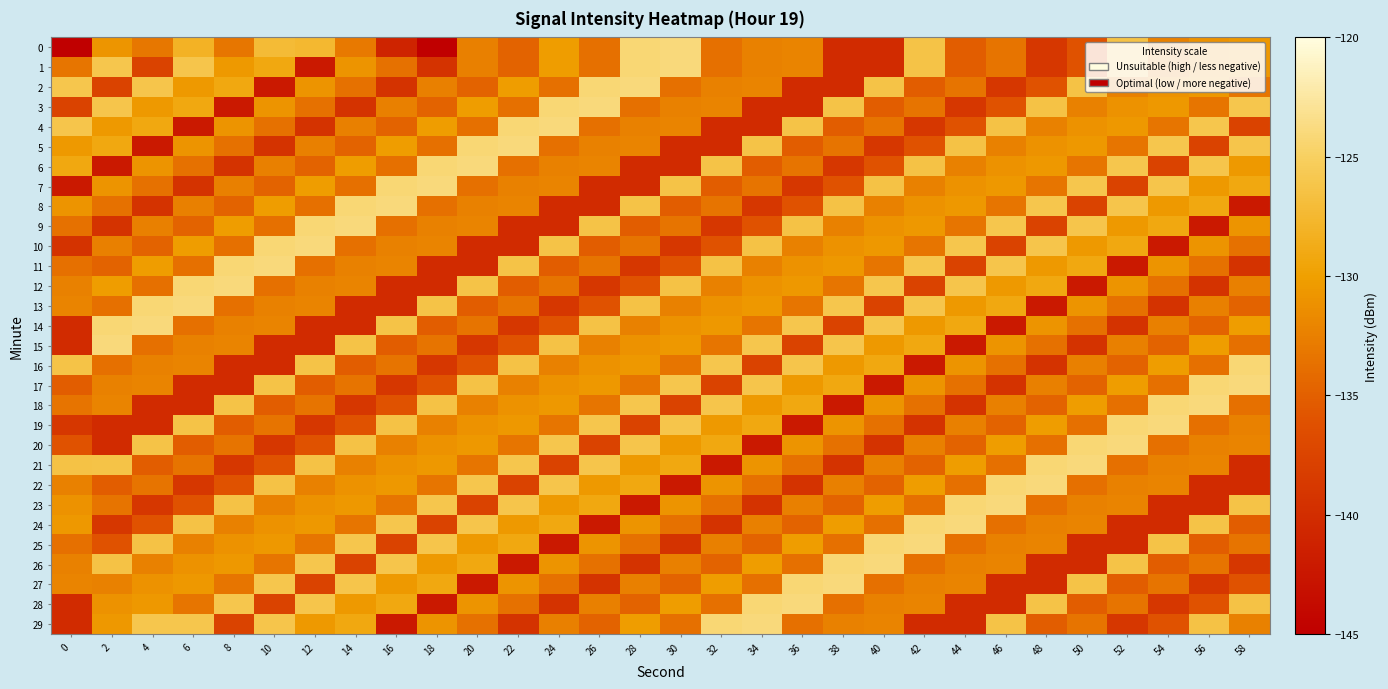

Reading right to left, what are all the values shown in this chart?

0: 58=-130.6	56=-131.0	54=-132.3	52=-126.4	50=-136.0	48=-138.9	46=-133.4	44=-135.2	42=-126.3	40=-140.1	38=-140.2	36=-132.2	34=-132.4	32=-133.8	30=-124.0	28=-124.2	26=-133.8	24=-130.2	22=-134.7	20=-132.4	18=-145.2	16=-141.0	14=-133.1	12=-127.5	10=-127.2	8=-133.2	6=-128.0	4=-133.1	2=-130.7	0=-219.3
1: 58=-130.6	56=-131.0	54=-132.3	52=-126.4	50=-136.0	48=-138.9	46=-133.4	44=-135.2	42=-126.3	40=-140.1	38=-140.2	36=-132.2	34=-132.4	32=-133.8	30=-124.0	28=-124.2	26=-133.8	24=-130.2	22=-134.7	20=-132.4	18=-139.4	16=-133.6	14=-130.9	12=-142.2	10=-129.1	8=-130.4	6=-126.1	4=-137.6	2=-126.0	0=-133.3
2: 58=-133.3	56=-130.6	54=-131.0	52=-132.3	50=-126.4	48=-136.0	46=-138.9	44=-133.4	42=-135.2	40=-126.3	38=-140.1	36=-140.2	34=-132.2	32=-132.4	30=-133.8	28=-124.0	26=-124.2	24=-133.8	22=-130.2	20=-134.7	18=-132.4	16=-139.4	14=-133.6	12=-130.9	10=-142.2	8=-129.1	6=-130.4	4=-126.1	2=-137.6	0=-126.0
3: 58=-126.0	56=-133.3	54=-130.6	52=-131.0	50=-132.3	48=-126.4	46=-136.0	44=-138.9	42=-133.4	40=-135.2	38=-126.3	36=-140.1	34=-140.2	32=-132.2	30=-132.4	28=-133.8	26=-124.0	24=-124.2	22=-133.8	20=-130.2	18=-134.7	16=-132.4	14=-139.4	12=-133.6	10=-130.9	8=-142.2	6=-129.1	4=-130.4	2=-126.1	0=-137.6
4: 58=-137.6	56=-126.0	54=-133.3	52=-130.6	50=-131.0	48=-132.3	46=-126.4	44=-136.0	42=-138.9	40=-133.4	38=-135.2	36=-126.3	34=-140.1	32=-140.2	30=-132.2	28=-132.4	26=-133.8	24=-124.0	22=-124.2	20=-133.8	18=-130.2	16=-134.7	14=-132.4	12=-139.4	10=-133.6	8=-130.9	6=-142.2	4=-129.1	2=-130.4	0=-126.1
5: 58=-126.1	56=-137.6	54=-126.0	52=-133.3	50=-130.6	48=-131.0	46=-132.3	44=-126.4	42=-136.0	40=-138.9	38=-133.4	36=-135.2	34=-126.3	32=-140.1	30=-140.2	28=-132.2	26=-132.4	24=-133.8	22=-124.0	20=-124.2	18=-133.8	16=-130.2	14=-134.7	12=-132.4	10=-139.4	8=-133.6	6=-130.9	4=-142.2	2=-129.1	0=-130.4
6: 58=-130.4	56=-126.1	54=-137.6	52=-126.0	50=-133.3	48=-130.6	46=-131.0	44=-132.3	42=-126.4	40=-136.0	38=-138.9	36=-133.4	34=-135.2	32=-126.3	30=-140.1	28=-140.2	26=-132.2	24=-132.4	22=-133.8	20=-124.0	18=-124.2	16=-133.8	14=-130.2	12=-134.7	10=-132.4	8=-139.4	6=-133.6	4=-130.9	2=-142.2	0=-129.1
7: 58=-129.1	56=-130.4	54=-126.1	52=-137.6	50=-126.0	48=-133.3	46=-130.6	44=-131.0	42=-132.3	40=-126.4	38=-136.0	36=-138.9	34=-133.4	32=-135.2	30=-126.3	28=-140.1	26=-140.2	24=-132.2	22=-132.4	20=-133.8	18=-124.0	16=-124.2	14=-133.8	12=-130.2	10=-134.7	8=-132.4	6=-139.4	4=-133.6	2=-130.9	0=-142.2
8: 58=-142.2	56=-129.1	54=-130.4	52=-126.1	50=-137.6	48=-126.0	46=-133.3	44=-130.6	42=-131.0	40=-132.3	38=-126.4	36=-136.0	34=-138.9	32=-133.4	30=-135.2	28=-126.3	26=-140.1	24=-140.2	22=-132.2	20=-132.4	18=-133.8	16=-124.0	14=-124.2	12=-133.8	10=-130.2	8=-134.7	6=-132.4	4=-139.4	2=-133.6	0=-130.9
9: 58=-130.9	56=-142.2	54=-129.1	52=-130.4	50=-126.1	48=-137.6	46=-126.0	44=-133.3	42=-130.6	40=-131.0	38=-132.3	36=-126.4	34=-136.0	32=-138.9	30=-133.4	28=-135.2	26=-126.3	24=-140.1	22=-140.2	20=-132.2	18=-132.4	16=-133.8	14=-124.0	12=-124.2	10=-133.8	8=-130.2	6=-134.7	4=-132.4	2=-139.4	0=-133.6
10: 58=-133.6	56=-130.9	54=-142.2	52=-129.1	50=-130.4	48=-126.1	46=-137.6	44=-126.0	42=-133.3	40=-130.6	38=-131.0	36=-132.3	34=-126.4	32=-136.0	30=-138.9	28=-133.4	26=-135.2	24=-126.3	22=-140.1	20=-140.2	18=-132.2	16=-132.4	14=-133.8	12=-124.0	10=-124.2	8=-133.8	6=-130.2	4=-134.7	2=-132.4	0=-139.4
11: 58=-139.4	56=-133.6	54=-130.9	52=-142.2	50=-129.1	48=-130.4	46=-126.1	44=-137.6	42=-126.0	40=-133.3	38=-130.6	36=-131.0	34=-132.3	32=-126.4	30=-136.0	28=-138.9	26=-133.4	24=-135.2	22=-126.3	20=-140.1	18=-140.2	16=-132.2	14=-132.4	12=-133.8	10=-124.0	8=-124.2	6=-133.8	4=-130.2	2=-134.7	0=-133.8
12: 58=-132.4	56=-139.4	54=-133.6	52=-130.9	50=-142.2	48=-129.1	46=-130.4	44=-126.1	42=-137.6	40=-126.0	38=-133.3	36=-130.6	34=-131.0	32=-132.3	30=-126.4	28=-136.0	26=-138.9	24=-133.4	22=-135.2	20=-126.3	18=-140.1	16=-140.2	14=-132.2	12=-132.4	10=-133.8	8=-124.0	6=-124.2	4=-133.8	2=-130.2	0=-132.4
13: 58=-134.7	56=-132.4	54=-139.4	52=-133.6	50=-130.9	48=-142.2	46=-129.1	44=-130.4	42=-126.1	40=-137.6	38=-126.0	36=-133.3	34=-130.6	32=-131.0	30=-132.3	28=-126.4	26=-136.0	24=-138.9	22=-133.4	20=-135.2	18=-126.3	16=-140.1	14=-140.2	12=-132.2	10=-132.4	8=-133.8	6=-124.0	4=-124.2	2=-133.8	0=-132.2
14: 58=-130.2	56=-134.7	54=-132.4	52=-139.4	50=-133.6	48=-130.9	46=-142.2	44=-129.1	42=-130.4	40=-126.1	38=-137.6	36=-126.0	34=-133.3	32=-130.6	30=-131.0	28=-132.3	26=-126.4	24=-136.0	22=-138.9	20=-133.4	18=-135.2	16=-126.3	14=-140.1	12=-140.2	10=-132.2	8=-132.4	6=-133.8	4=-124.0	2=-124.2	0=-140.2
15: 58=-133.8	56=-130.2	54=-134.7	52=-132.4	50=-139.4	48=-133.6	46=-130.9	44=-142.2	42=-129.1	40=-130.4	38=-126.1	36=-137.6	34=-126.0	32=-133.3	30=-130.6	28=-131.0	26=-132.3	24=-126.4	22=-136.0	20=-138.9	18=-133.4	16=-135.2	14=-126.3	12=-140.1	10=-140.2	8=-132.2	6=-132.4	4=-133.8	2=-124.0	0=-140.1
16: 58=-124.2	56=-133.8	54=-130.2	52=-134.7	50=-132.4	48=-139.4	46=-133.6	44=-130.9	42=-142.2	40=-129.1	38=-130.4	36=-126.1	34=-137.6	32=-126.0	30=-133.3	28=-130.6	26=-131.0	24=-132.3	22=-126.4	20=-136.0	18=-138.9	16=-133.4	14=-135.2	12=-126.3	10=-140.1	8=-140.2	6=-132.2	4=-132.4	2=-133.8	0=-126.3
17: 58=-124.0	56=-124.2	54=-133.8	52=-130.2	50=-134.7	48=-132.4	46=-139.4	44=-133.6	42=-130.9	40=-142.2	38=-129.1	36=-130.4	34=-126.1	32=-137.6	30=-126.0	28=-133.3	26=-130.6	24=-131.0	22=-132.3	20=-126.4	18=-136.0	16=-138.9	14=-133.4	12=-135.2	10=-126.3	8=-140.1	6=-140.2	4=-132.2	2=-132.4	0=-135.2
18: 58=-133.8	56=-124.0	54=-124.2	52=-133.8	50=-130.2	48=-134.7	46=-132.4	44=-139.4	42=-133.6	40=-130.9	38=-142.2	36=-129.1	34=-130.4	32=-126.1	30=-137.6	28=-126.0	26=-133.3	24=-130.6	22=-131.0	20=-132.3	18=-126.4	16=-136.0	14=-138.9	12=-133.4	10=-135.2	8=-126.3	6=-140.1	4=-140.2	2=-132.2	0=-133.4
19: 58=-132.4	56=-133.8	54=-124.0	52=-124.2	50=-133.8	48=-130.2	46=-134.7	44=-132.4	42=-139.4	40=-133.6	38=-130.9	36=-142.2	34=-129.1	32=-130.4	30=-126.1	28=-137.6	26=-126.0	24=-133.3	22=-130.6	20=-131.0	18=-132.3	16=-126.4	14=-136.0	12=-138.9	10=-133.4	8=-135.2	6=-126.3	4=-140.1	2=-140.2	0=-138.9
20: 58=-132.2	56=-132.4	54=-133.8	52=-124.0	50=-124.2	48=-133.8	46=-130.2	44=-134.7	42=-132.4	40=-139.4	38=-133.6	36=-130.9	34=-142.2	32=-129.1	30=-130.4	28=-126.1	26=-137.6	24=-126.0	22=-133.3	20=-130.6	18=-131.0	16=-132.3	14=-126.4	12=-136.0	10=-138.9	8=-133.4	6=-135.2	4=-126.3	2=-140.1	0=-136.0
21: 58=-140.2	56=-132.2	54=-132.4	52=-133.8	50=-124.0	48=-124.2	46=-133.8	44=-130.2	42=-134.7	40=-132.4	38=-139.4	36=-133.6	34=-130.9	32=-142.2	30=-129.1	28=-130.4	26=-126.1	24=-137.6	22=-126.0	20=-133.3	18=-130.6	16=-131.0	14=-132.3	12=-126.4	10=-136.0	8=-138.9	6=-133.4	4=-135.2	2=-126.3	0=-126.4
22: 58=-140.1	56=-140.2	54=-132.2	52=-132.4	50=-133.8	48=-124.0	46=-124.2	44=-133.8	42=-130.2	40=-134.7	38=-132.4	36=-139.4	34=-133.6	32=-130.9	30=-142.2	28=-129.1	26=-130.4	24=-126.1	22=-137.6	20=-126.0	18=-133.3	16=-130.6	14=-131.0	12=-132.3	10=-126.4	8=-136.0	6=-138.9	4=-133.4	2=-135.2	0=-132.3
23: 58=-126.3	56=-140.1	54=-140.2	52=-132.2	50=-132.4	48=-133.8	46=-124.0	44=-124.2	42=-133.8	40=-130.2	38=-134.7	36=-132.4	34=-139.4	32=-133.6	30=-130.9	28=-142.2	26=-129.1	24=-130.4	22=-126.1	20=-137.6	18=-126.0	16=-133.3	14=-130.6	12=-131.0	10=-132.3	8=-126.4	6=-136.0	4=-138.9	2=-133.4	0=-131.0
24: 58=-135.2	56=-126.3	54=-140.1	52=-140.2	50=-132.2	48=-132.4	46=-133.8	44=-124.0	42=-124.2	40=-133.8	38=-130.2	36=-134.7	34=-132.4	32=-139.4	30=-133.6	28=-130.9	26=-142.2	24=-129.1	22=-130.4	20=-126.1	18=-137.6	16=-126.0	14=-133.3	12=-130.6	10=-131.0	8=-132.3	6=-126.4	4=-136.0	2=-138.9	0=-130.6
25: 58=-133.4	56=-135.2	54=-126.3	52=-140.1	50=-140.2	48=-132.2	46=-132.4	44=-133.8	42=-124.0	40=-124.2	38=-133.8	36=-130.2	34=-134.7	32=-132.4	30=-139.4	28=-133.6	26=-130.9	24=-142.2	22=-129.1	20=-130.4	18=-126.1	16=-137.6	14=-126.0	12=-133.3	10=-130.6	8=-131.0	6=-132.3	4=-126.4	2=-136.0	0=-133.8
26: 58=-138.9	56=-133.4	54=-135.2	52=-126.3	50=-140.1	48=-140.2	46=-132.2	44=-132.4	42=-133.8	40=-124.0	38=-124.2	36=-133.8	34=-130.2	32=-134.7	30=-132.4	28=-139.4	26=-133.6	24=-130.9	22=-142.2	20=-129.1	18=-130.4	16=-126.1	14=-137.6	12=-126.0	10=-133.3	8=-130.6	6=-131.0	4=-132.3	2=-126.4	0=-132.4
27: 58=-136.0	56=-138.9	54=-133.4	52=-135.2	50=-126.3	48=-140.1	46=-140.2	44=-132.2	42=-132.4	40=-133.8	38=-124.0	36=-124.2	34=-133.8	32=-130.2	30=-134.7	28=-132.4	26=-139.4	24=-133.6	22=-130.9	20=-142.2	18=-129.1	16=-130.4	14=-126.1	12=-137.6	10=-126.0	8=-133.3	6=-130.6	4=-131.0	2=-132.3	0=-132.2
28: 58=-126.4	56=-136.0	54=-138.9	52=-133.4	50=-135.2	48=-126.3	46=-140.1	44=-140.2	42=-132.2	40=-132.4	38=-133.8	36=-124.0	34=-124.2	32=-133.8	30=-130.2	28=-134.7	26=-132.4	24=-139.4	22=-133.6	20=-130.9	18=-142.2	16=-129.1	14=-130.4	12=-126.1	10=-137.6	8=-126.0	6=-133.3	4=-130.6	2=-131.0	0=-140.2
29: 58=-132.3	56=-126.4	54=-136.0	52=-138.9	50=-133.4	48=-135.2	46=-126.3	44=-140.1	42=-140.2	40=-132.2	38=-132.4	36=-133.8	34=-124.0	32=-124.2	30=-133.8	28=-130.2	26=-134.7	24=-132.4	22=-139.4	20=-133.6	18=-130.9	16=-142.2	14=-129.1	12=-130.4	10=-126.1	8=-137.6	6=-126.0	4=-126.0	2=-130.6	0=-140.1